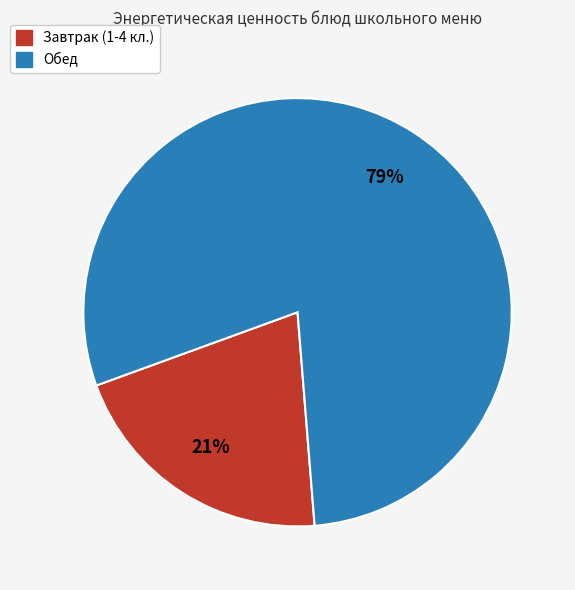

Is there a majority slice in this chart?

Yes